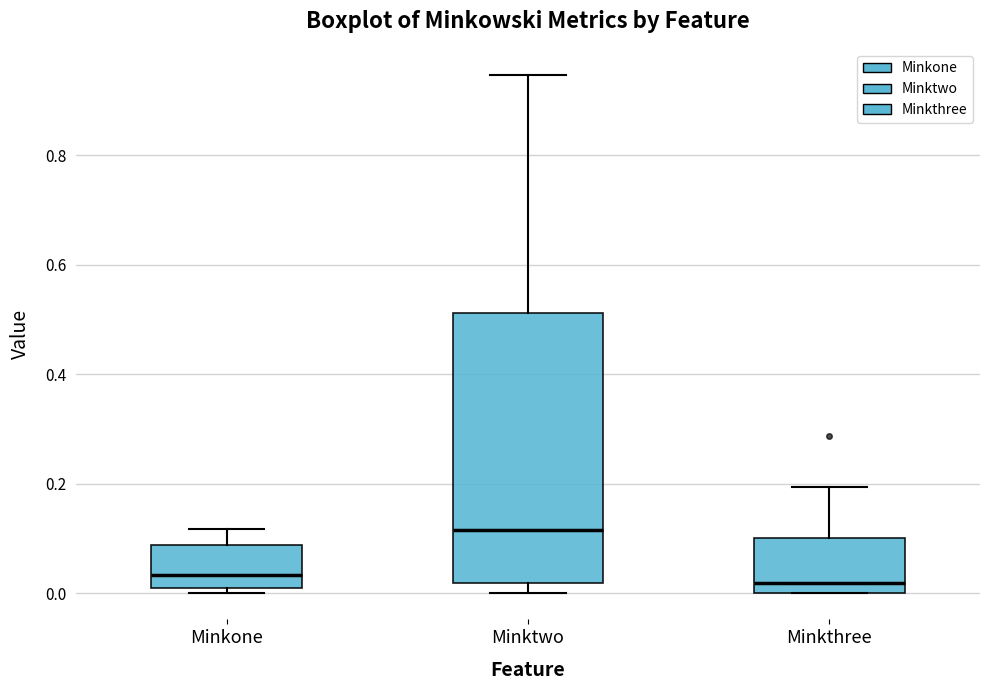

Which box has the highest median line?

Minktwo